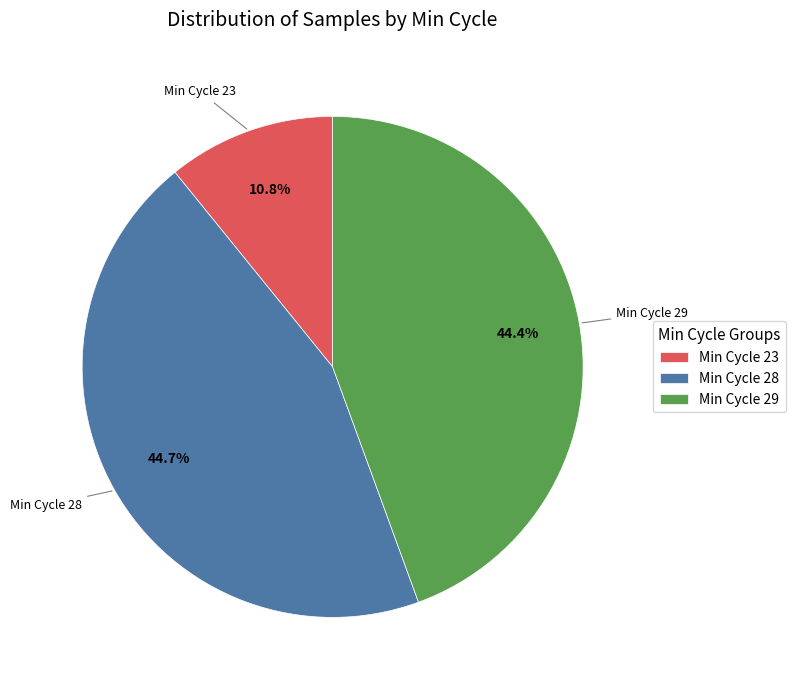

Approximately how many times larger is the value at Min Cycle 29 compared to Min Cycle 23?

4.1